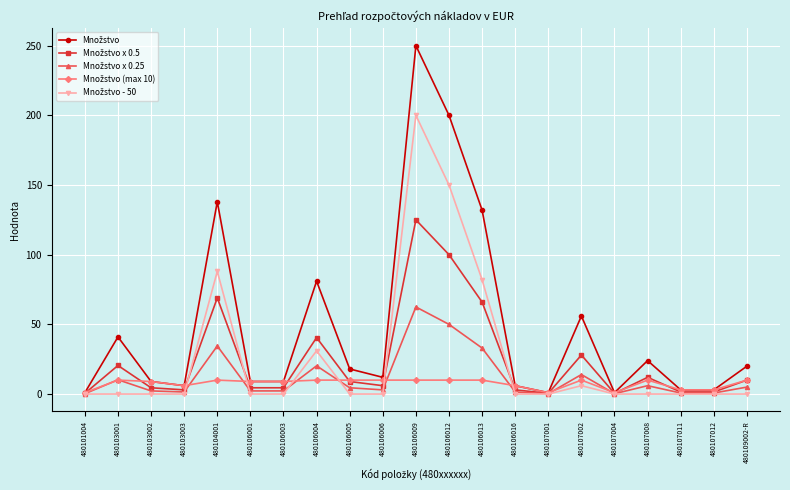

At which category is the sum across all series the highest?

480106009